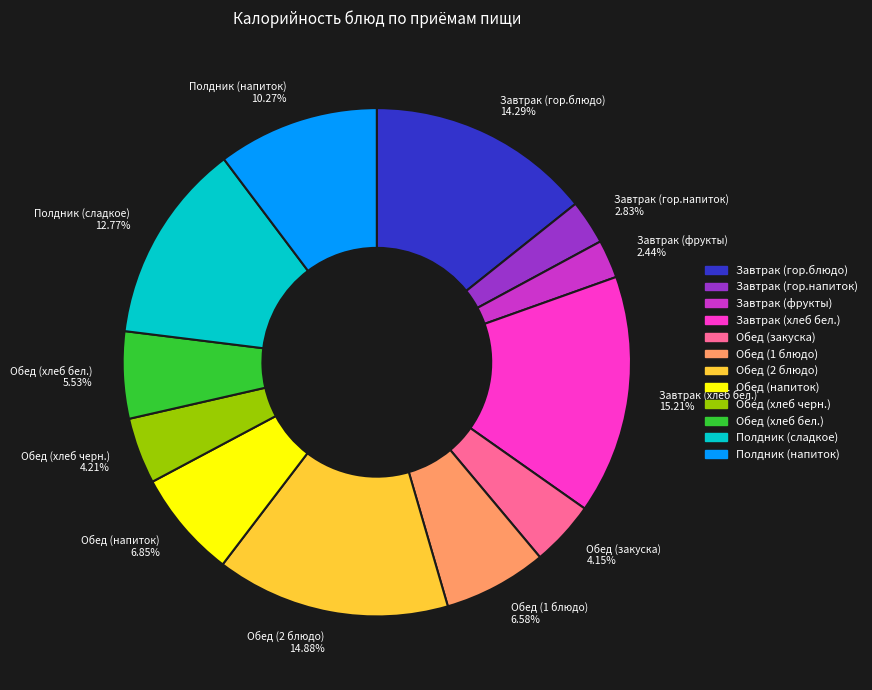

To the nearest percent, what is the combined percentage of Завтрак (гор.блюдо) and Обед (2 блюдо)?

29%